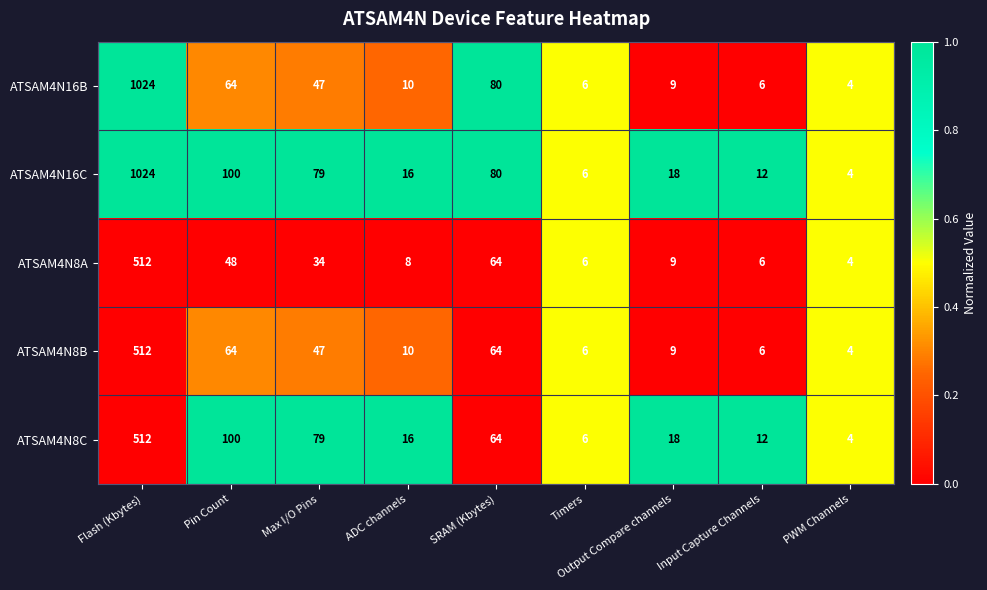

The value of ATSAM4N16C at Output Compare channels is 18. True or false?

True